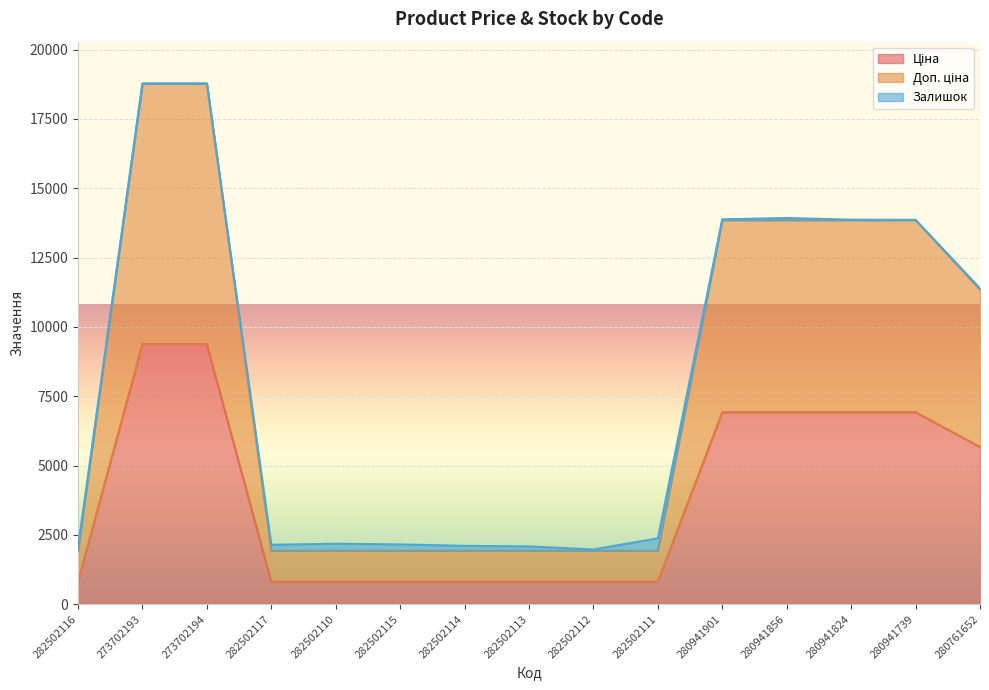

At which label is Доп. ціна closest to 10347?

280761652